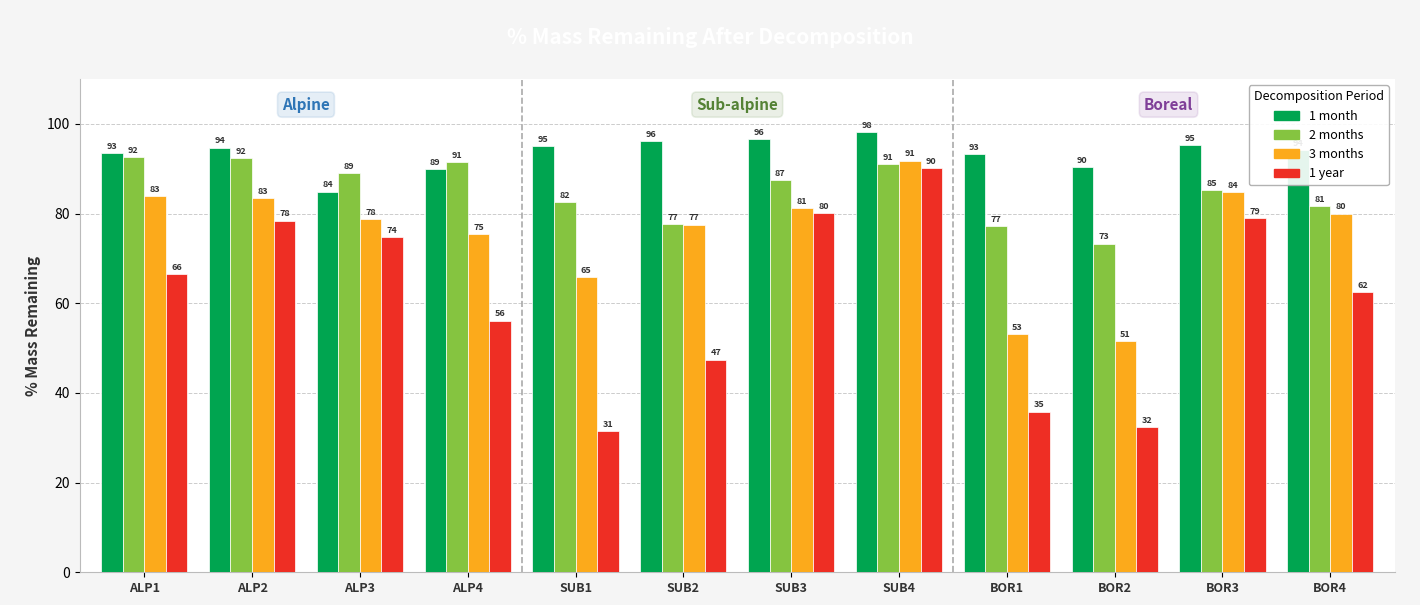

Which series has the largest total across all categories?

1 month